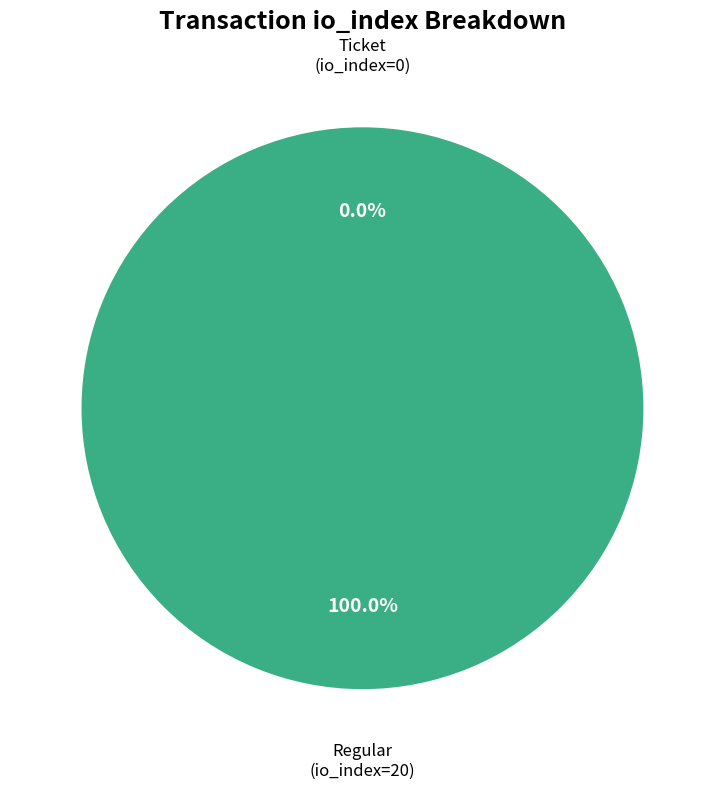

Count the number of slices in the pie.

2